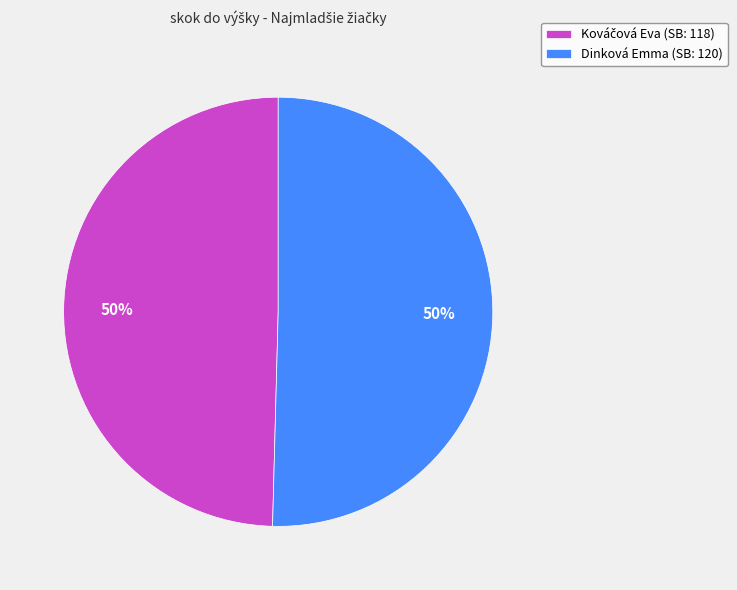

The Dinková Emma (SB: 120) slice represents 50% of the pie. True or false?

True